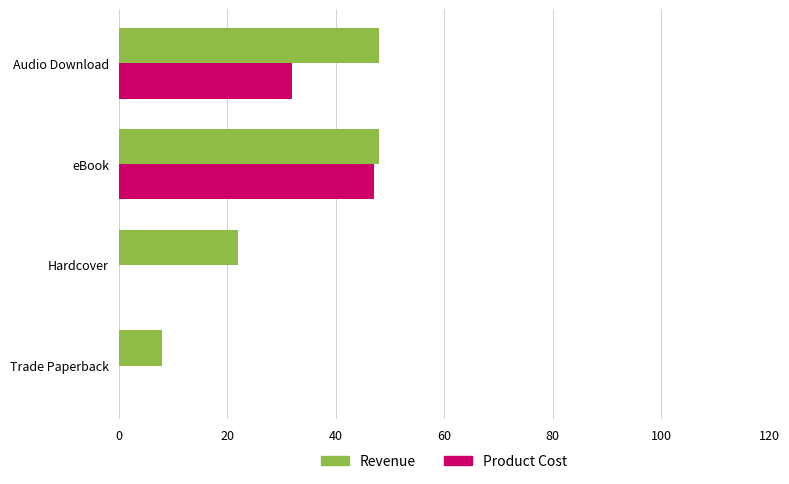

True or false: Product Cost has a value of 18 at Trade Paperback.

False